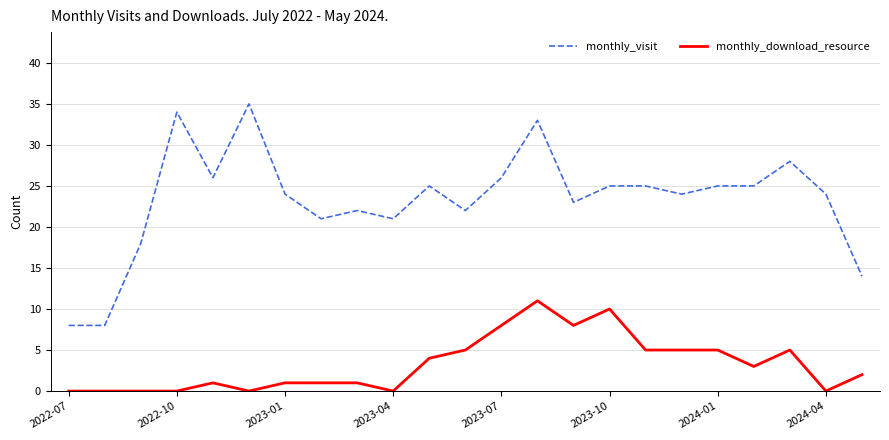

Rank the series by their maximum value, from lowest to highest.

monthly_download_resource, monthly_visit